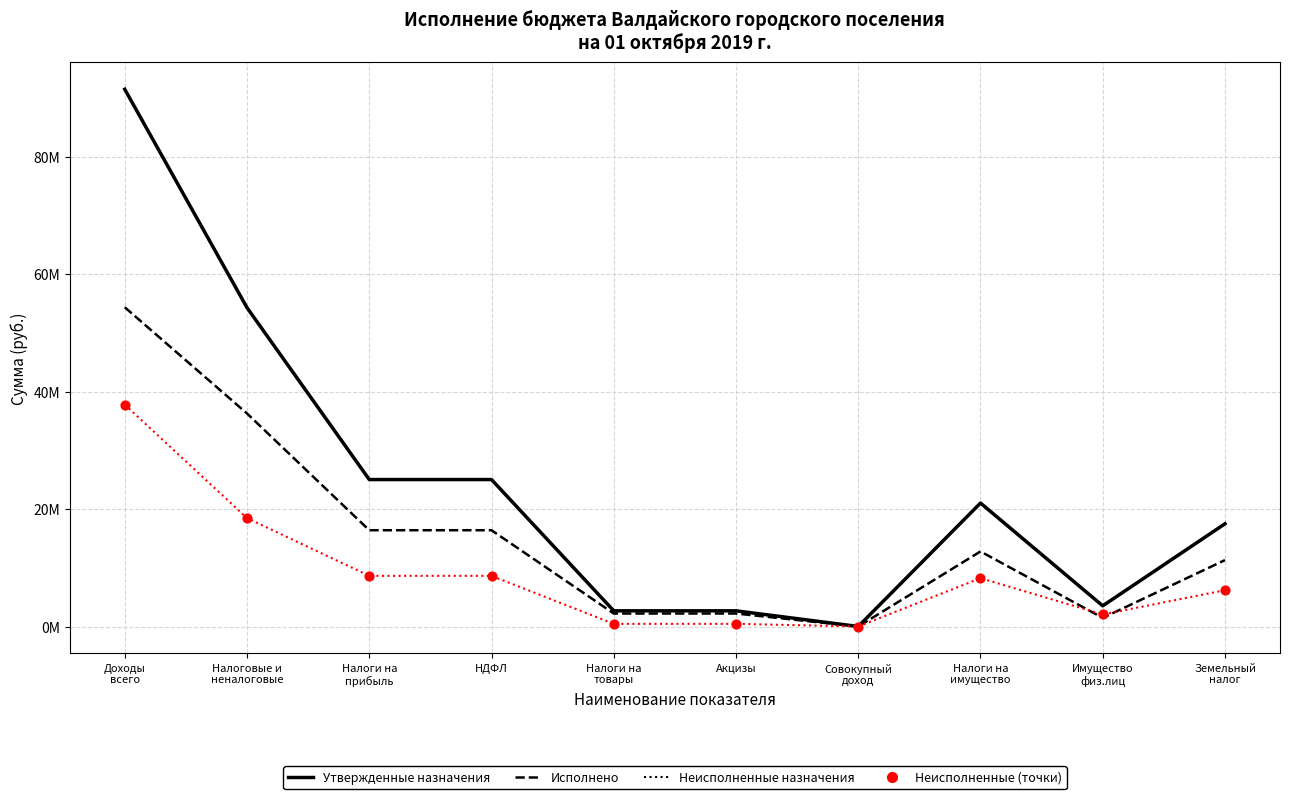

What is the total value across all series at Налоги на
товары?

5352800.0